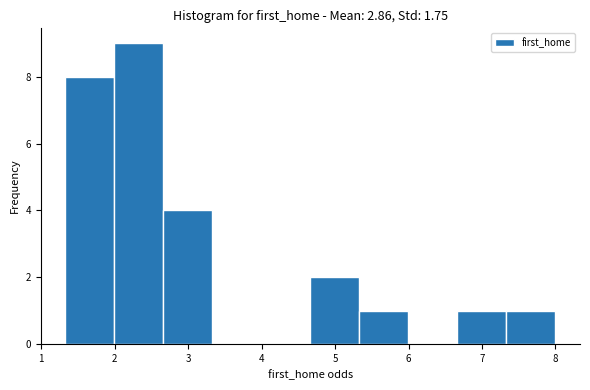

Reading left to right, list every bar in this chart as the range it spans on the x-axis followed by its height. Neither the bar edges nor the heights are printed on the chart, so give them approximately, as read against the axes.

1.3 to 2.0: 8
2.0 to 2.7: 9
2.7 to 3.3: 4
3.3 to 4.0: 0
4.0 to 4.7: 0
4.7 to 5.3: 2
5.3 to 6.0: 1
6.0 to 6.7: 0
6.7 to 7.3: 1
7.3 to 8.0: 1